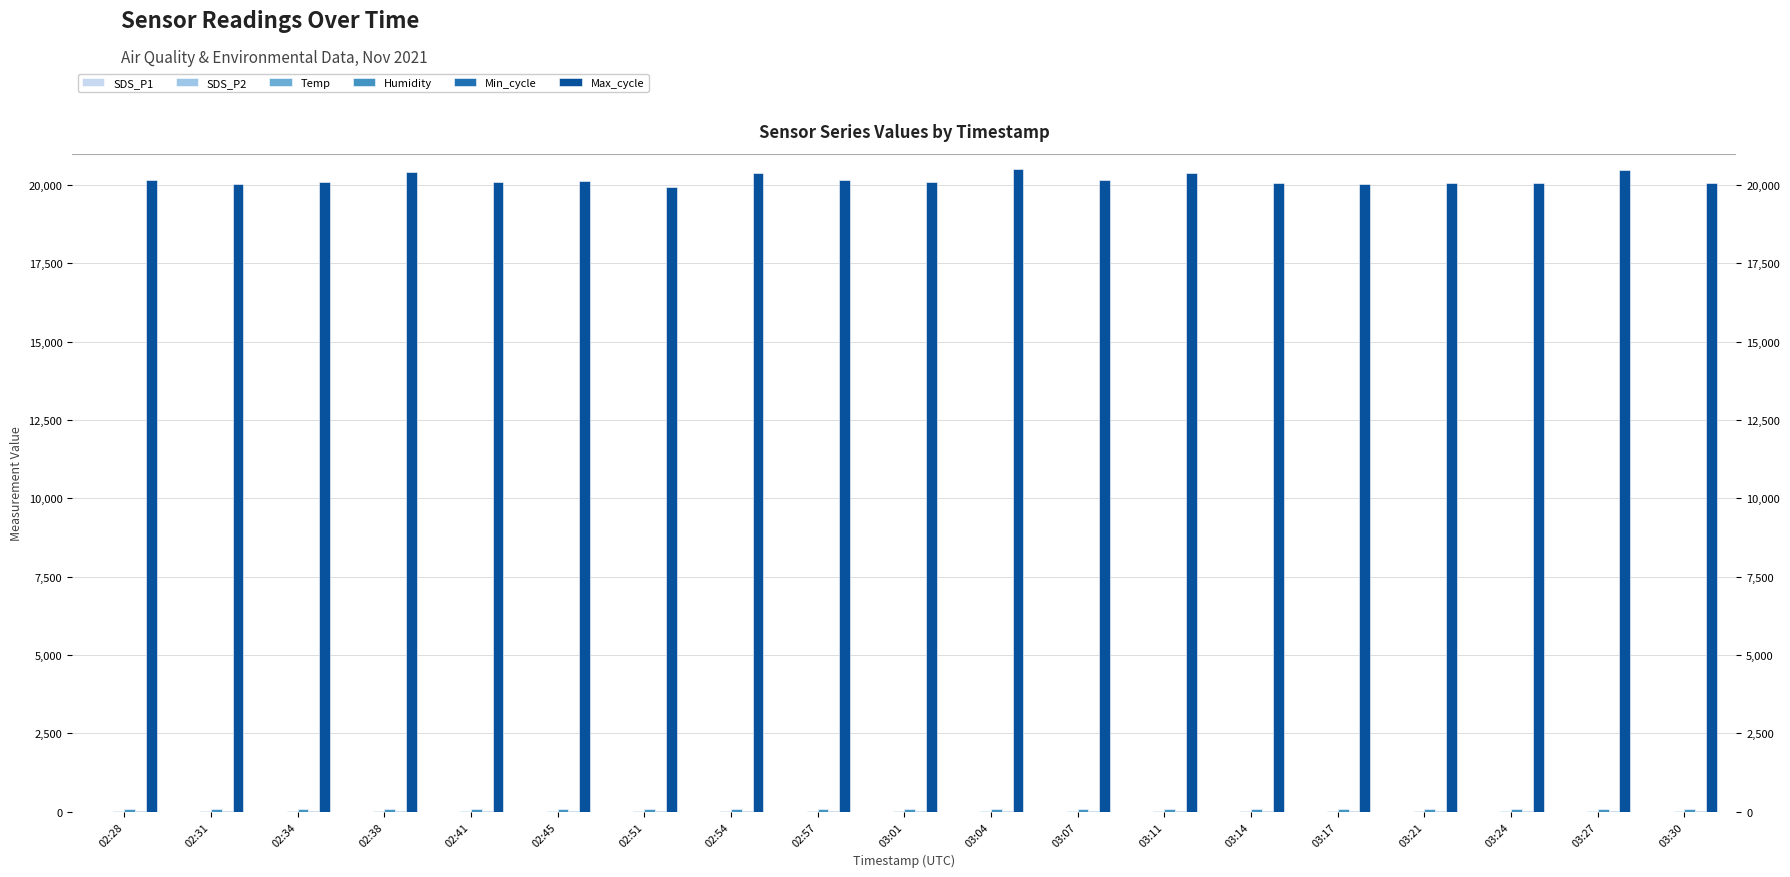

Between 03:24 and 03:30, which series saw the biggest shift?

Max_cycle